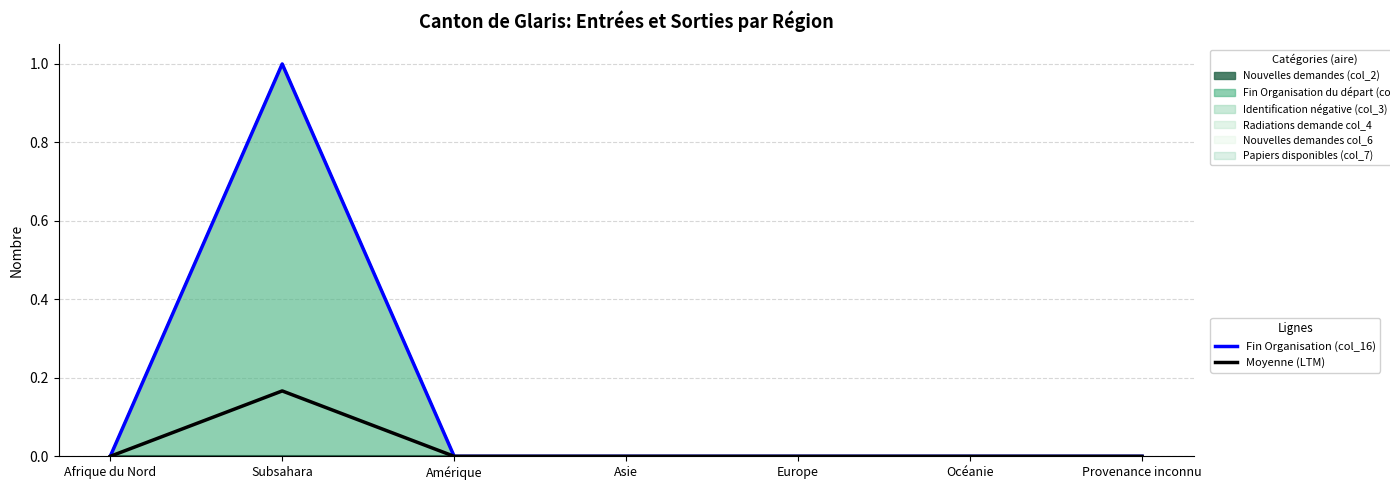

Between Afrique du Nord and Subsahara, which series saw the biggest shift?

Fin Organisation (col_16)